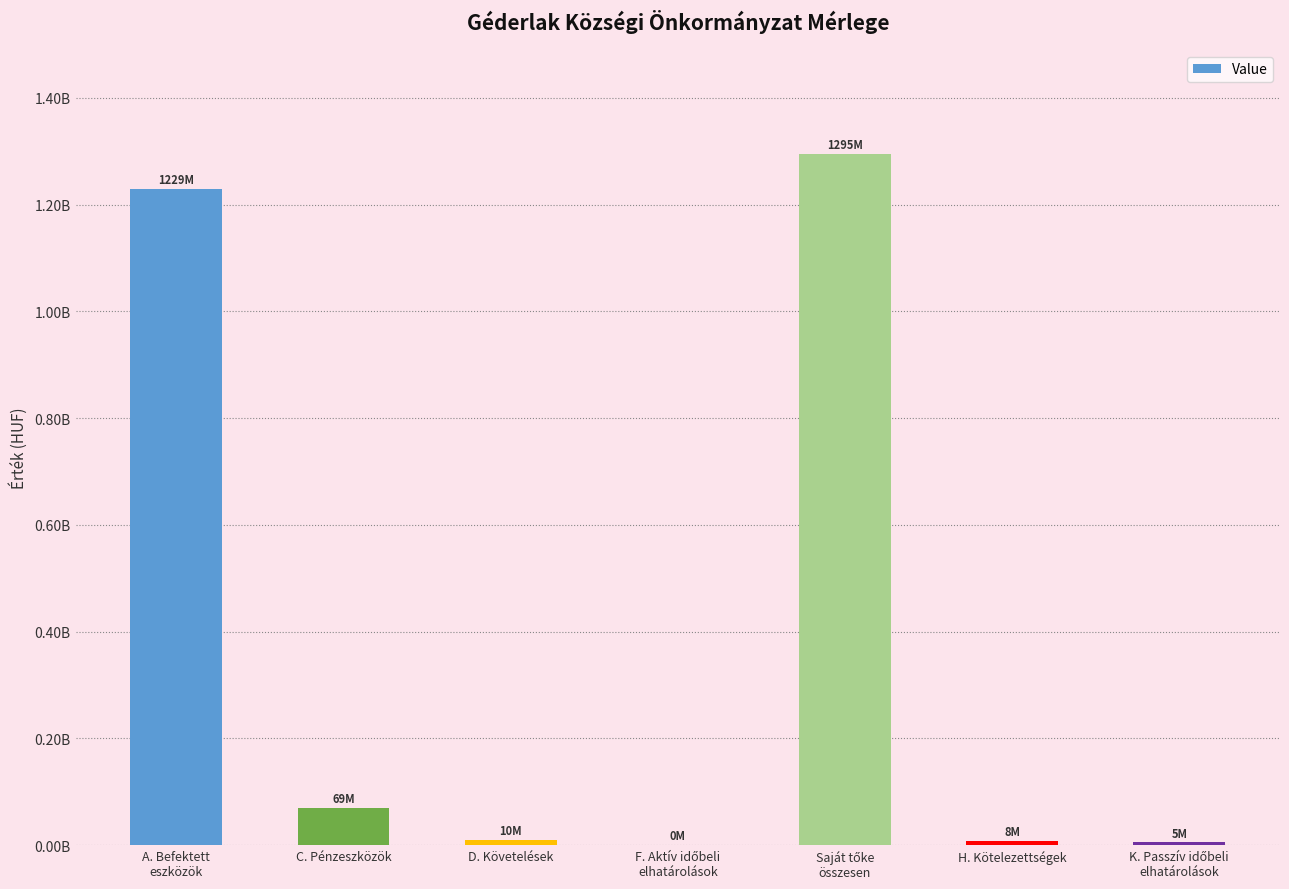

Reading left to right, list all the values displayed in this chart.

1228847150	69492221	9759524	106404	1295402284	7503784	5299231